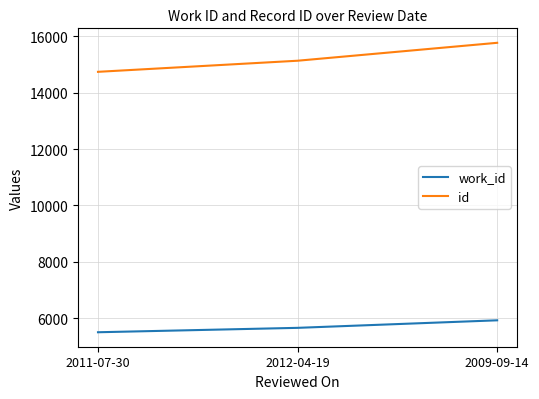

At which category is the sum across all series the highest?

2009-09-14